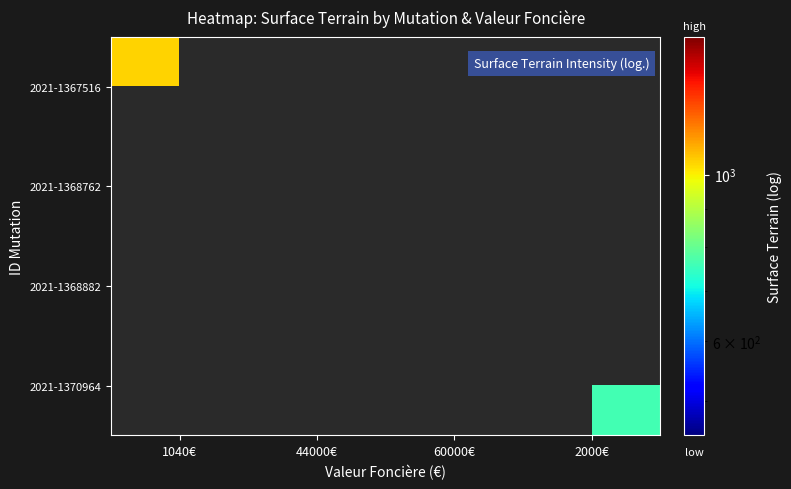

At how many categories does at least one series exceed 1432?

1